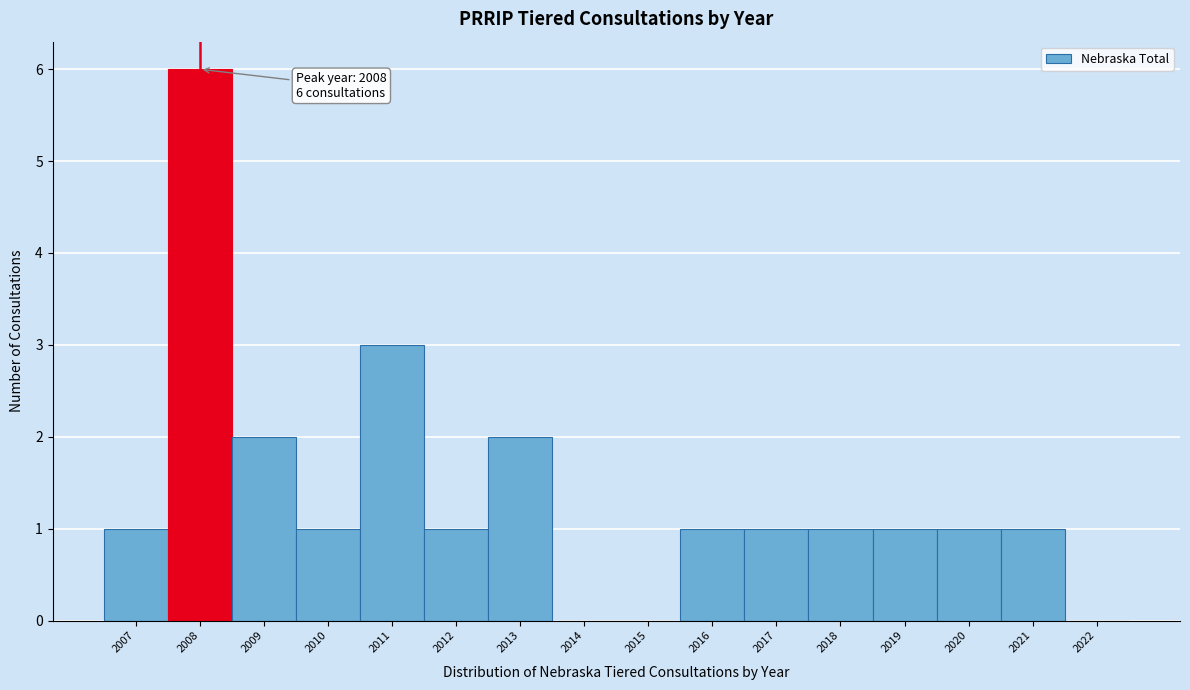

Which range on the x-axis has the tallest bar?

2007.5 to 2008.5